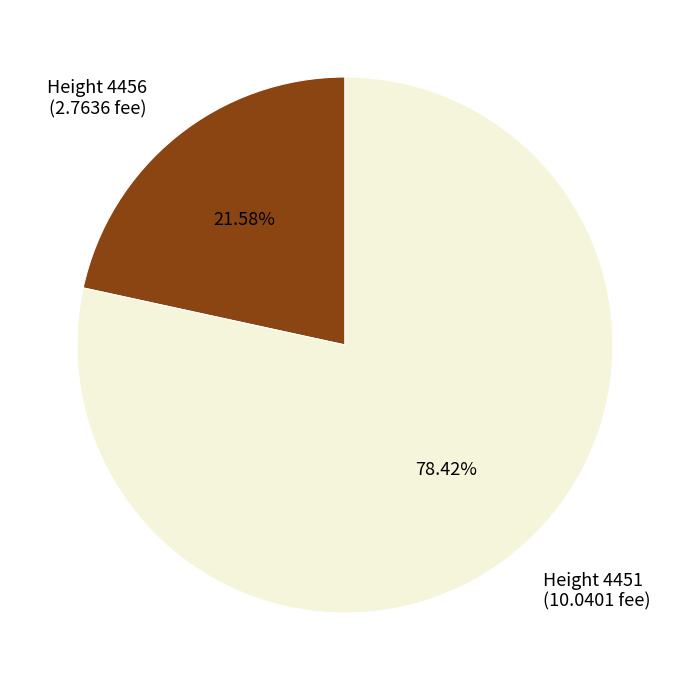

Does any single category account for the majority?

Yes